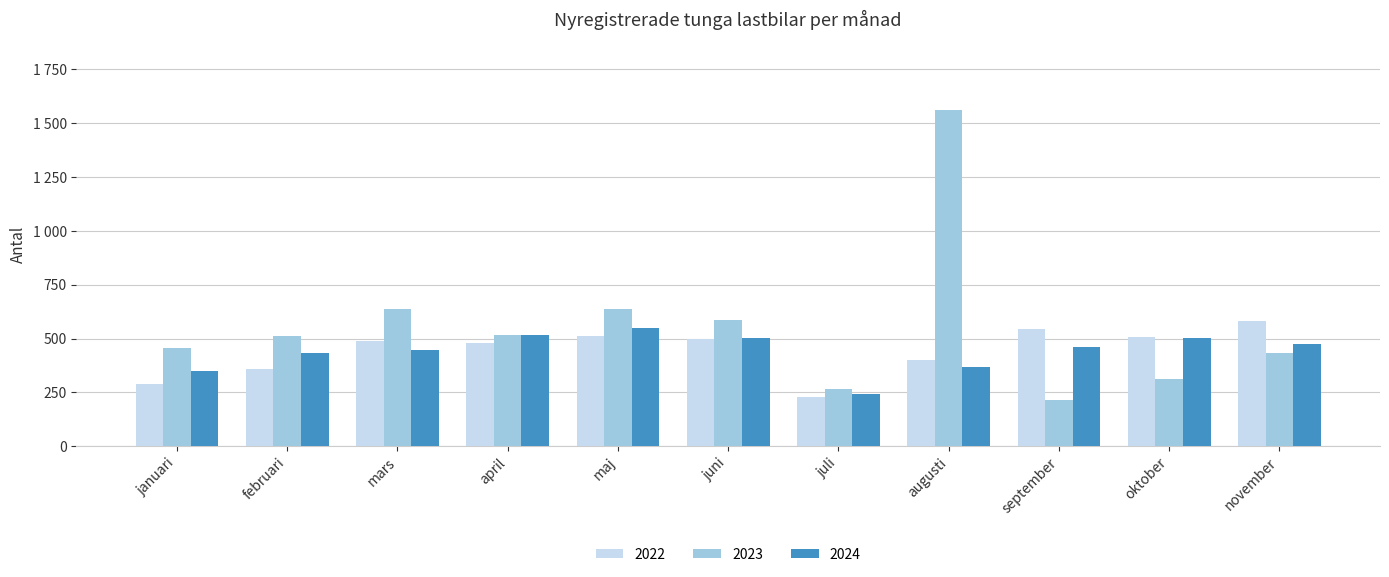

What are all the series names shown in the legend?

2022, 2023, 2024